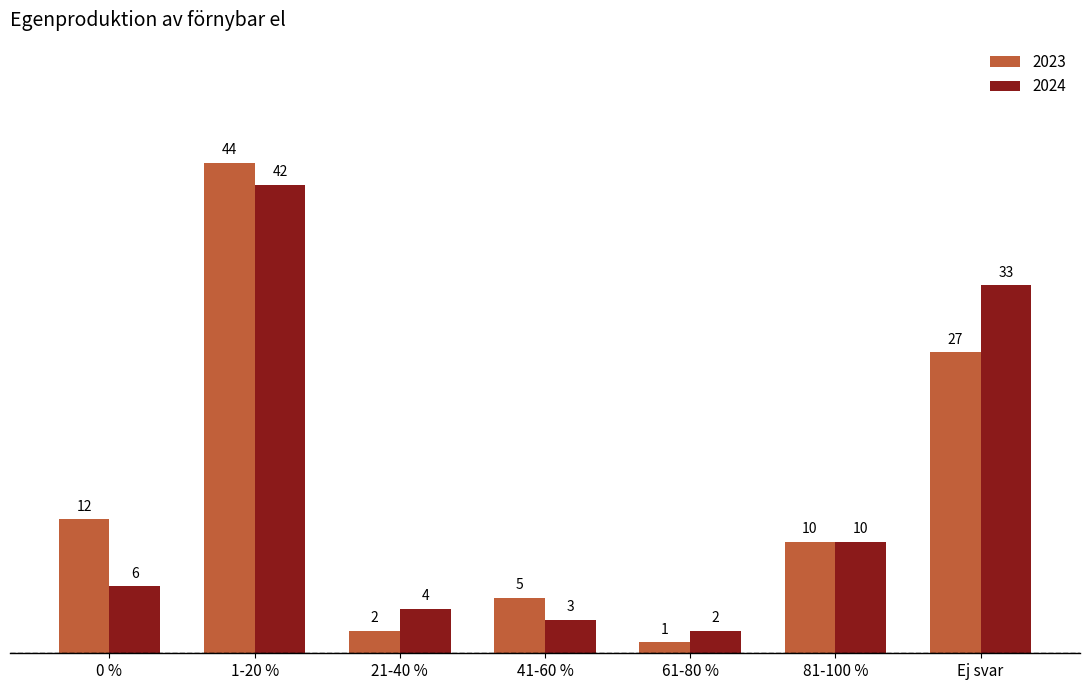

Reading left to right, list all the values displayed in this chart.

2023: 12	44	2	5	1	10	27
2024: 6	42	4	3	2	10	33